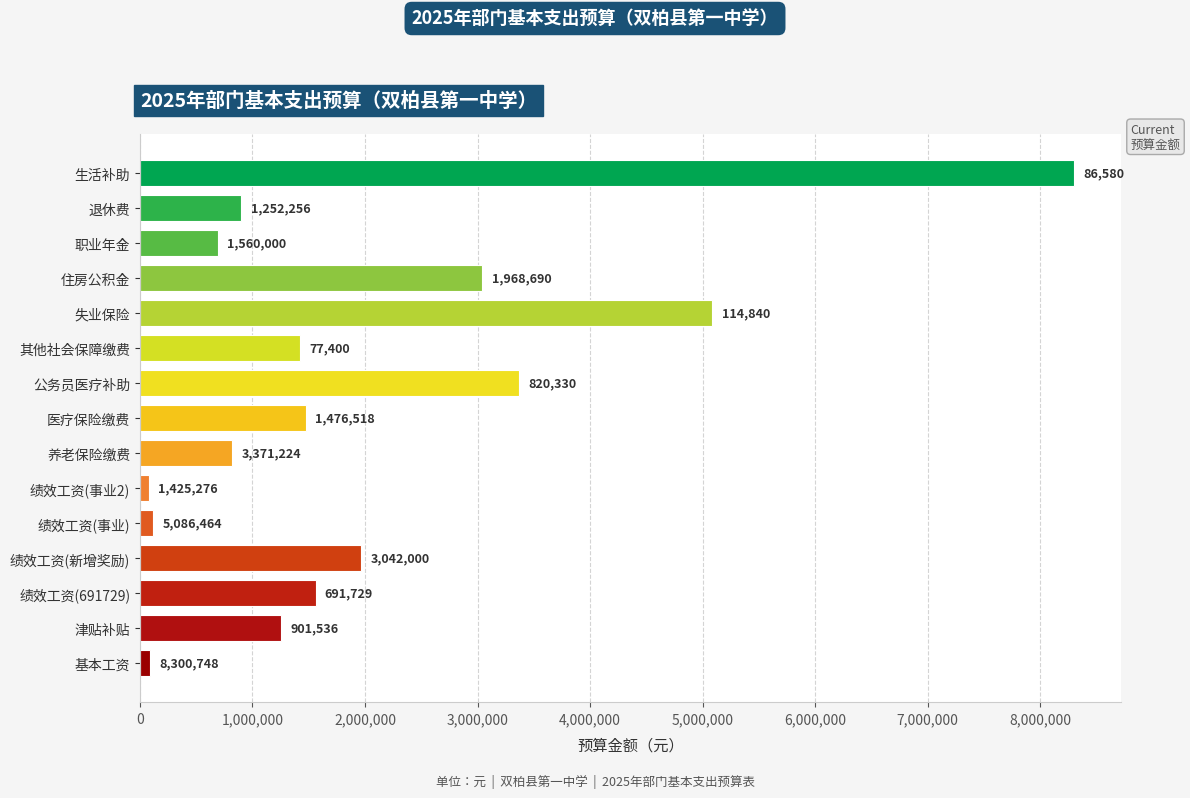

What is the difference between the maximum and minimum values?

8223348.0